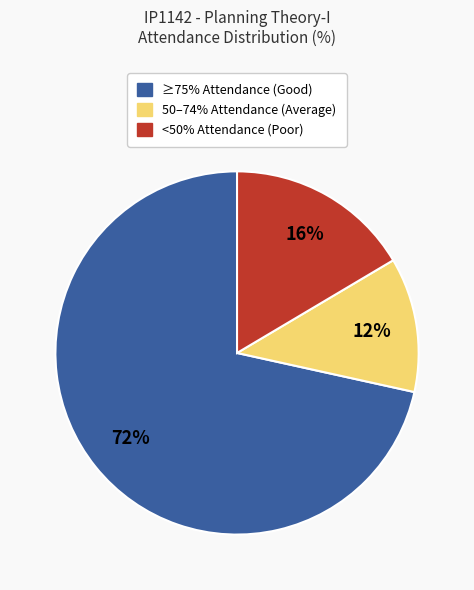

Is there a majority slice in this chart?

Yes